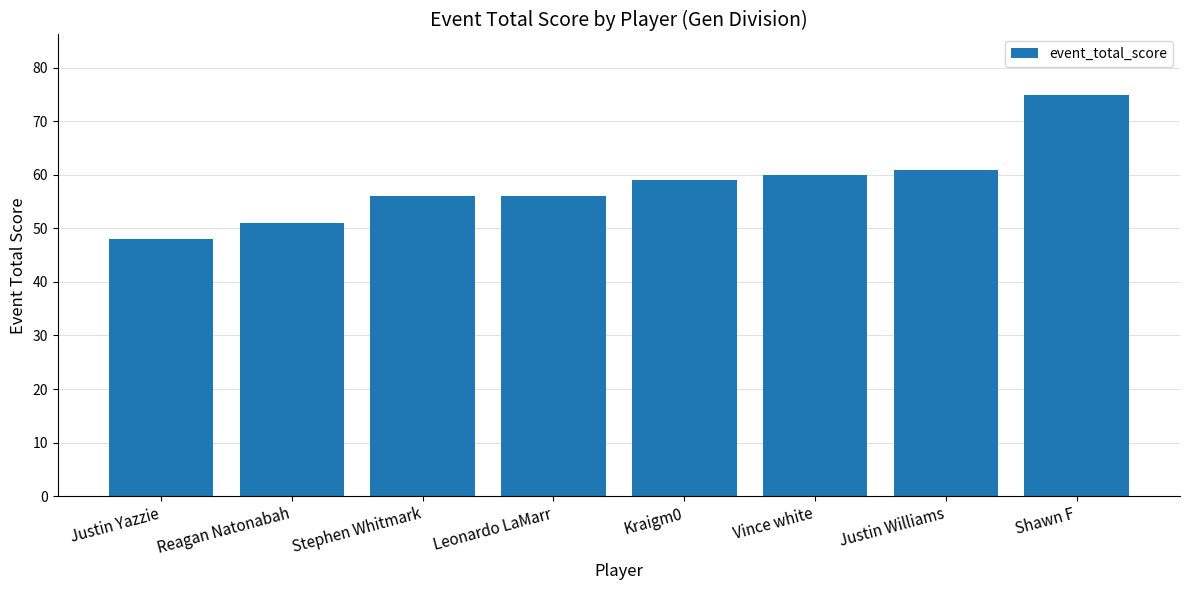

Is it true that the value at Justin Yazzie is 68?

False